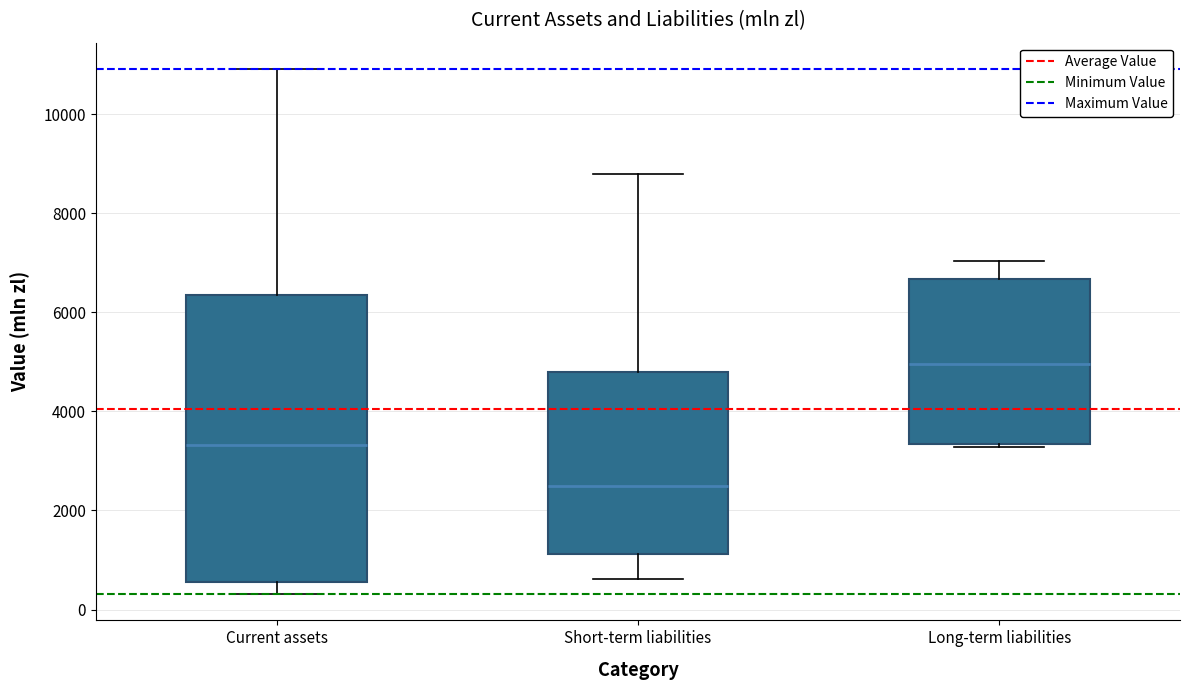

Where does the lower whisker of the box for Current assets end on the y-axis? The values are not printed on the chart, so give them approximately, as read against the axis.

400